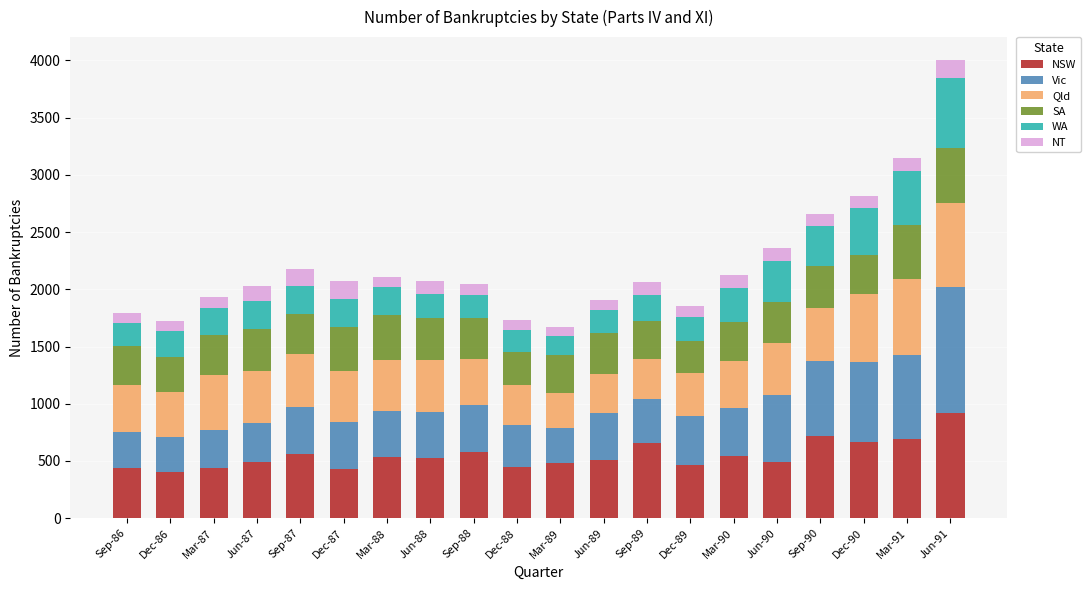

Is it true that NSW equals 495 at Jun-90?

True